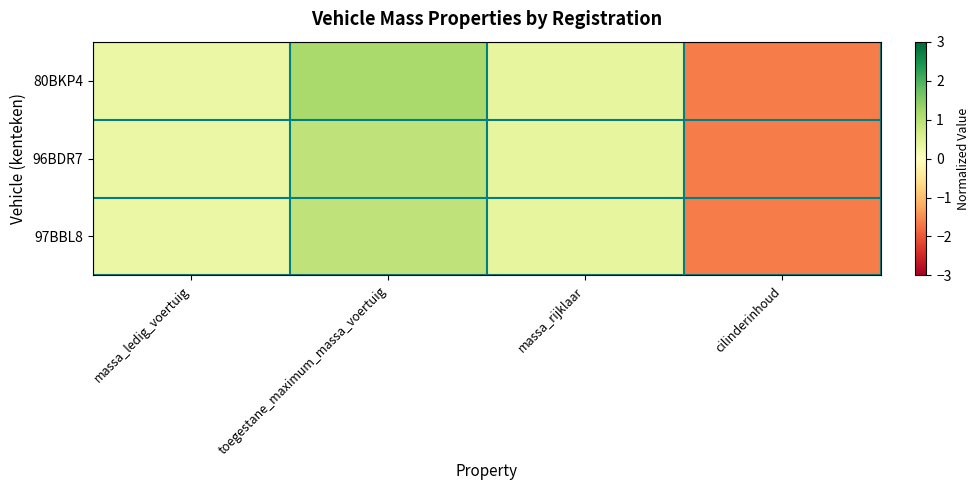

Rank the series at cilinderinhoud from highest to lowest value.

80BKP4, 96BDR7, 97BBL8